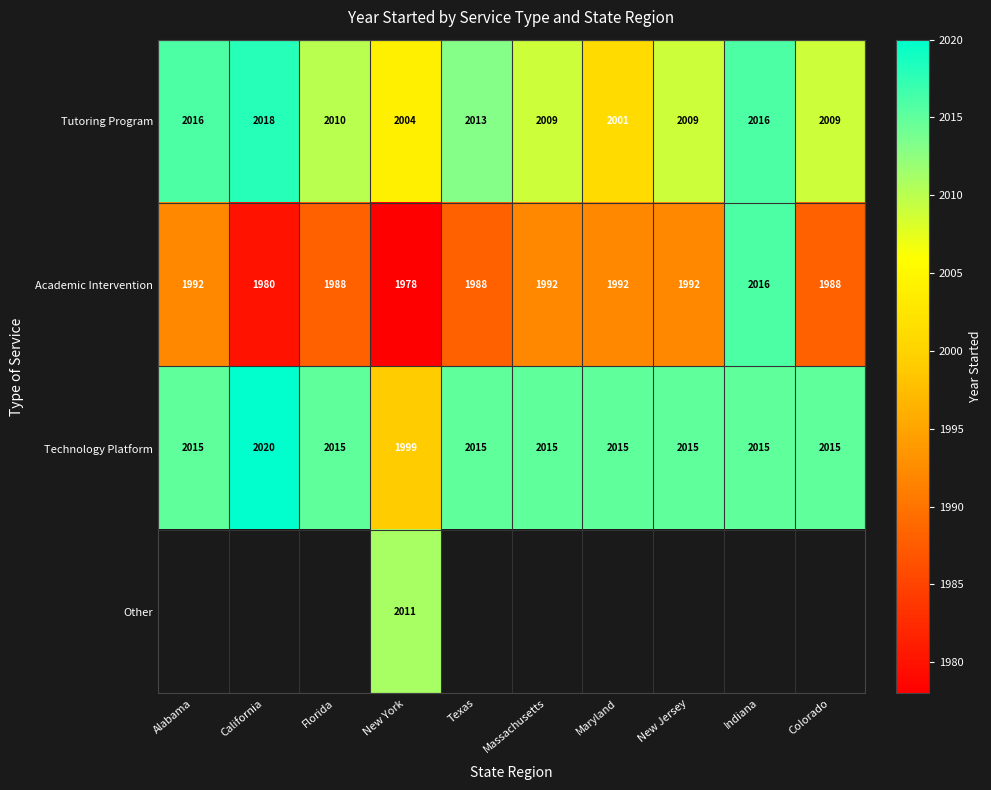

At which label does Technology Platform reach its minimum?

New York